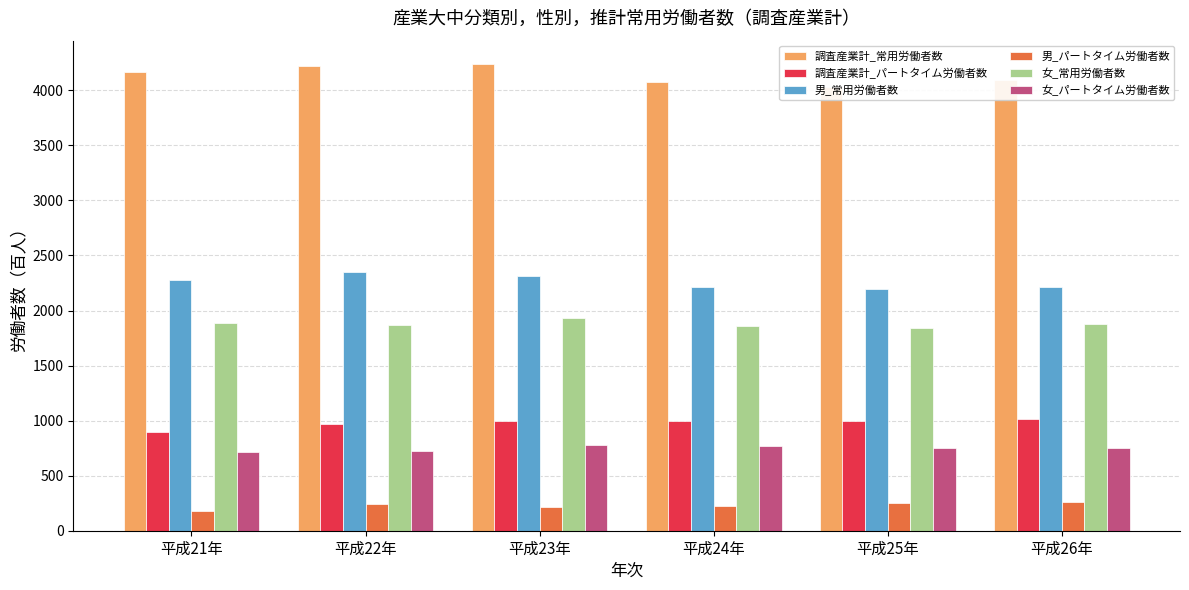

Which series has the largest total across all categories?

調査産業計_常用労働者数